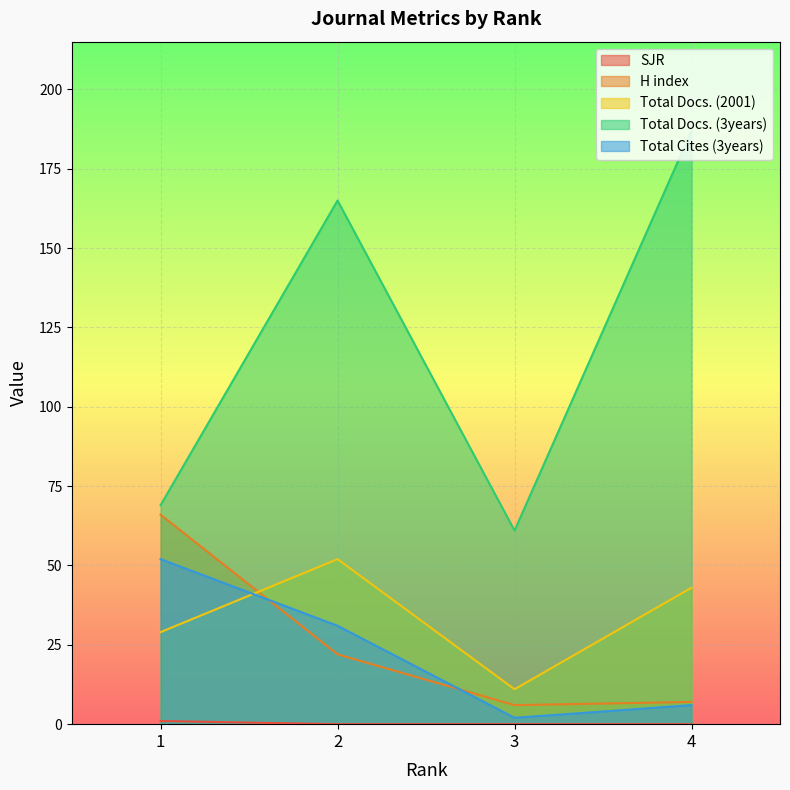

What is the sum of all Total Docs. (3years) values?

482